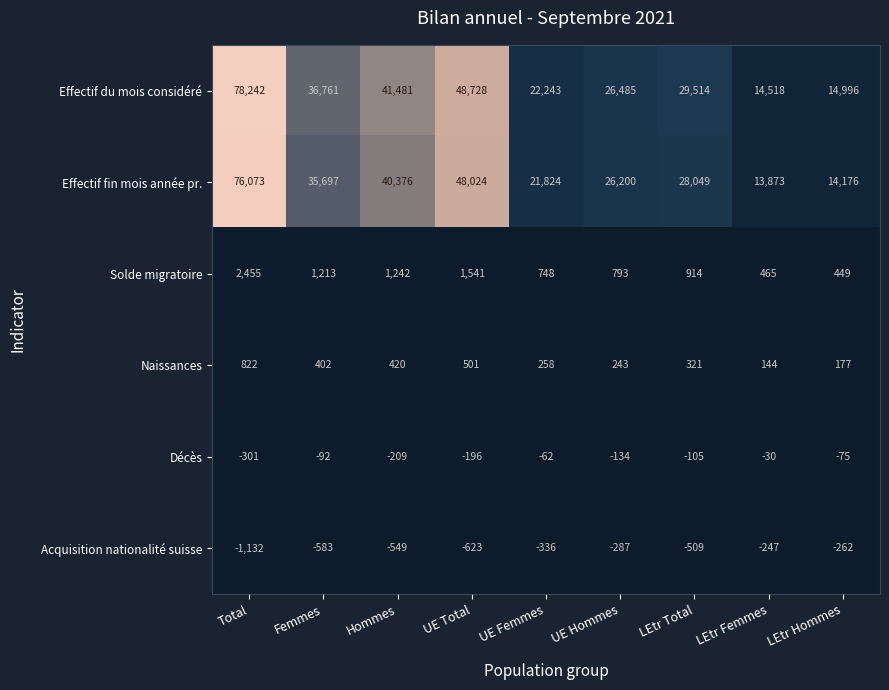

Which category has the lowest value across all series?

Total